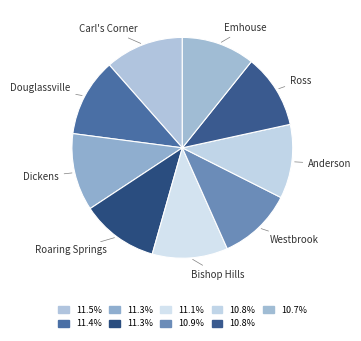

Is the sum of Bishop Hills and Ross greater than half?

No